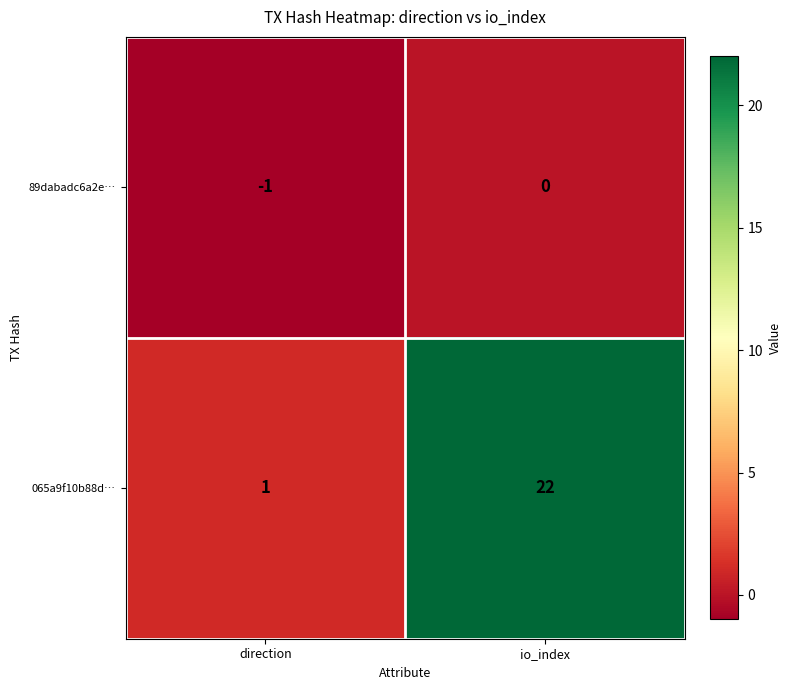

How many categories are shown in the chart?

2